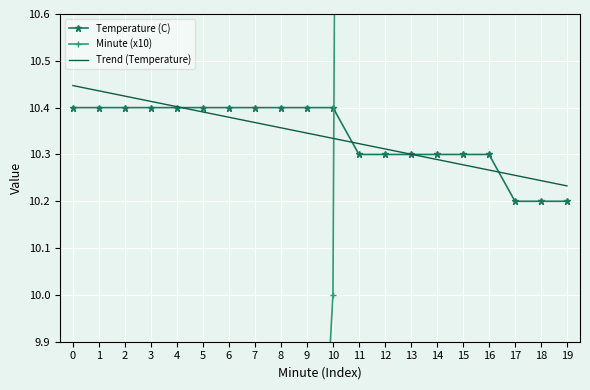

Is the value of Minute (x10) at 8 greater than the value of Trend (Temperature) at 9?

No